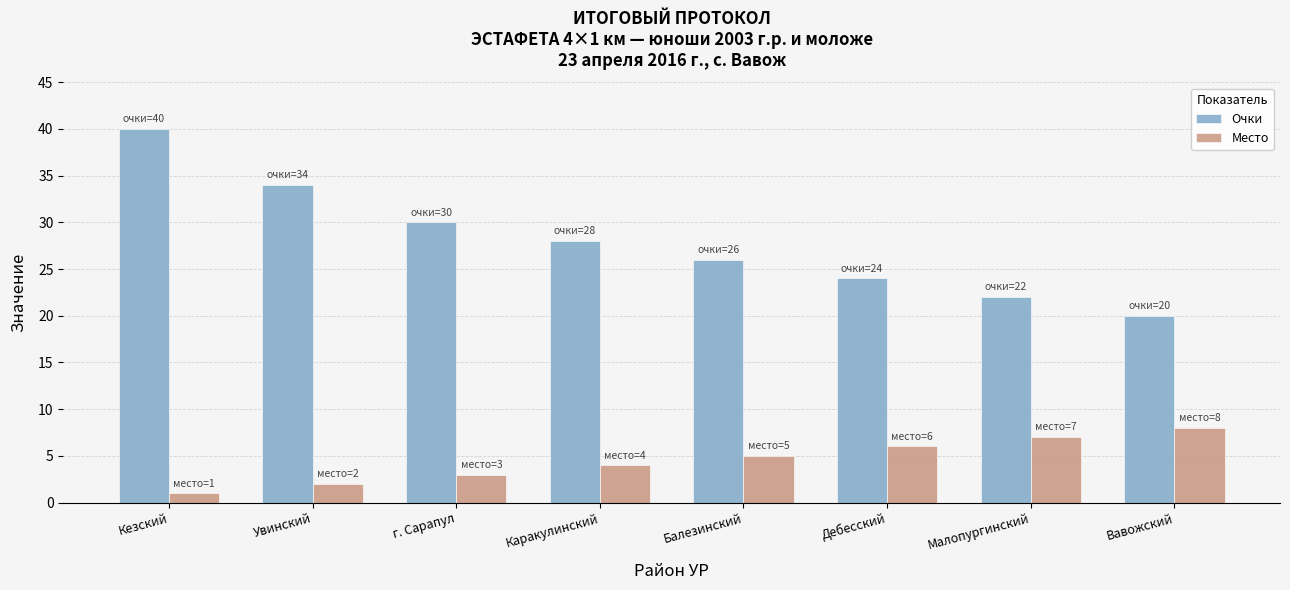

What is the label of the 7th bar from the left?

Малопургинский